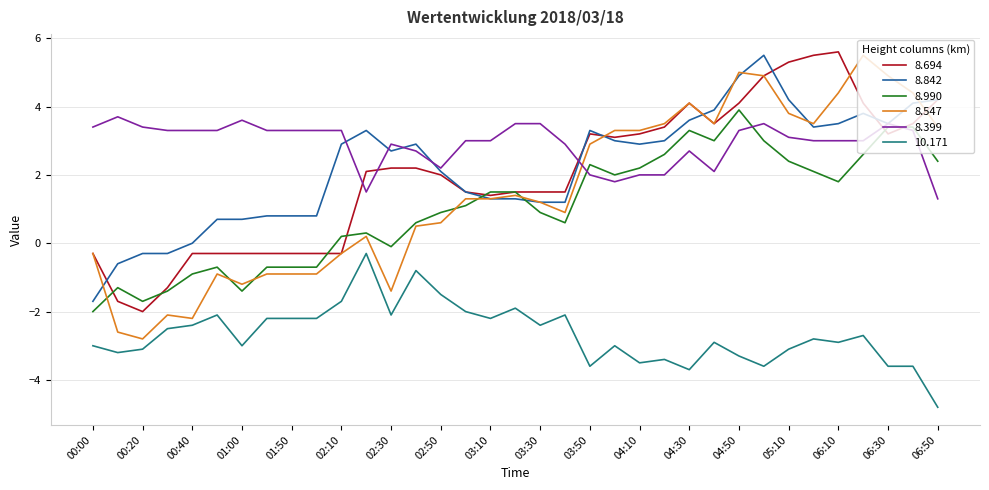

True or false: 8.842 and 10.171 intersect in this chart.

False